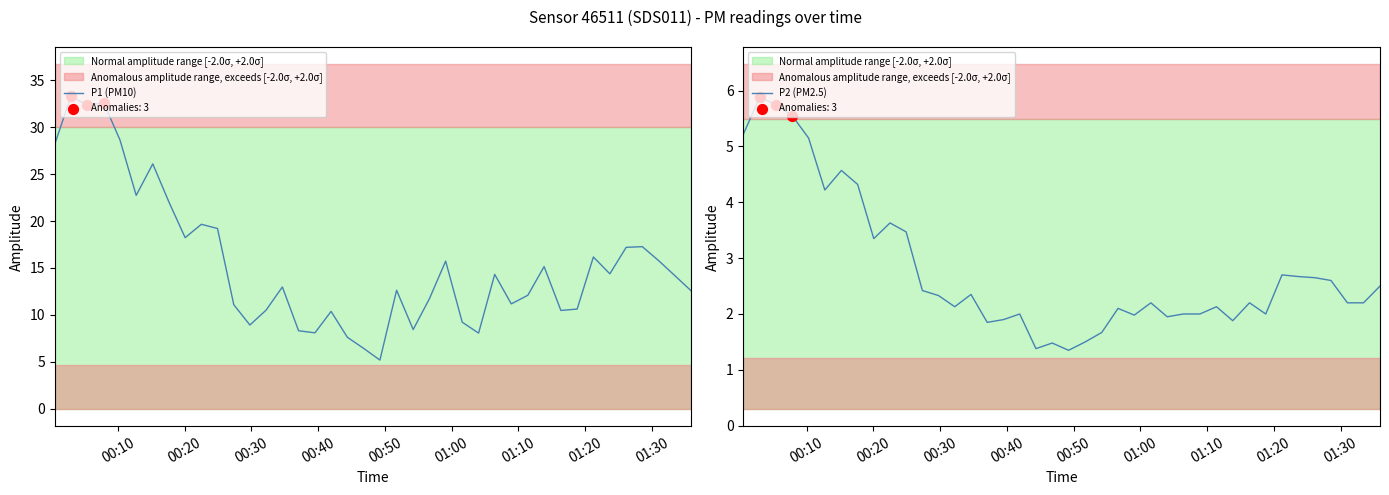

Which series has the largest total across all categories?

P1 (PM10)